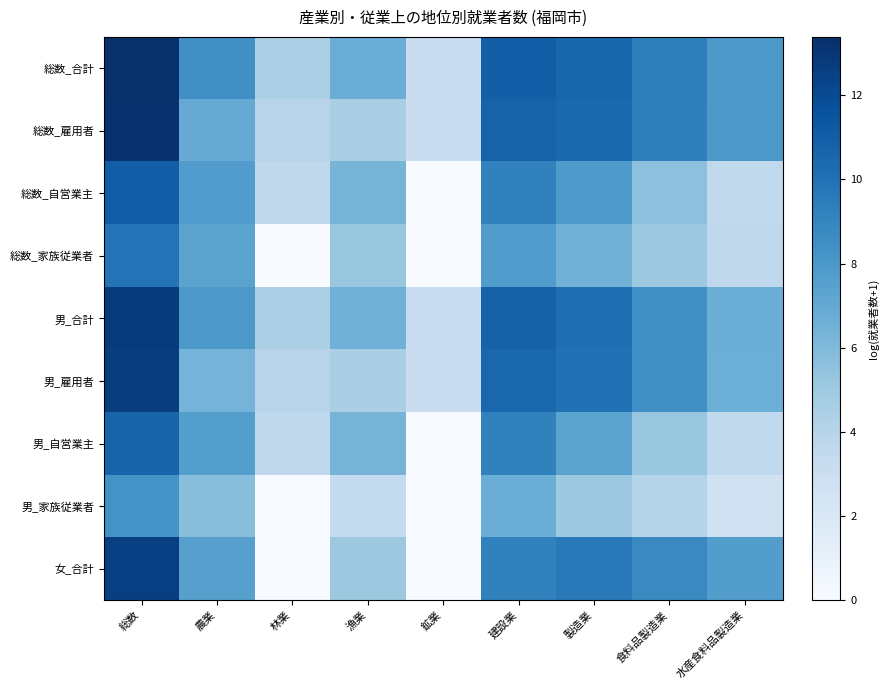

Rank the series at 食料品製造業 from highest to lowest value.

総数_合計, 総数_雇用者, 女_合計, 男_合計, 男_雇用者, 総数_自営業主, 男_自営業主, 総数_家族従業者, 男_家族従業者